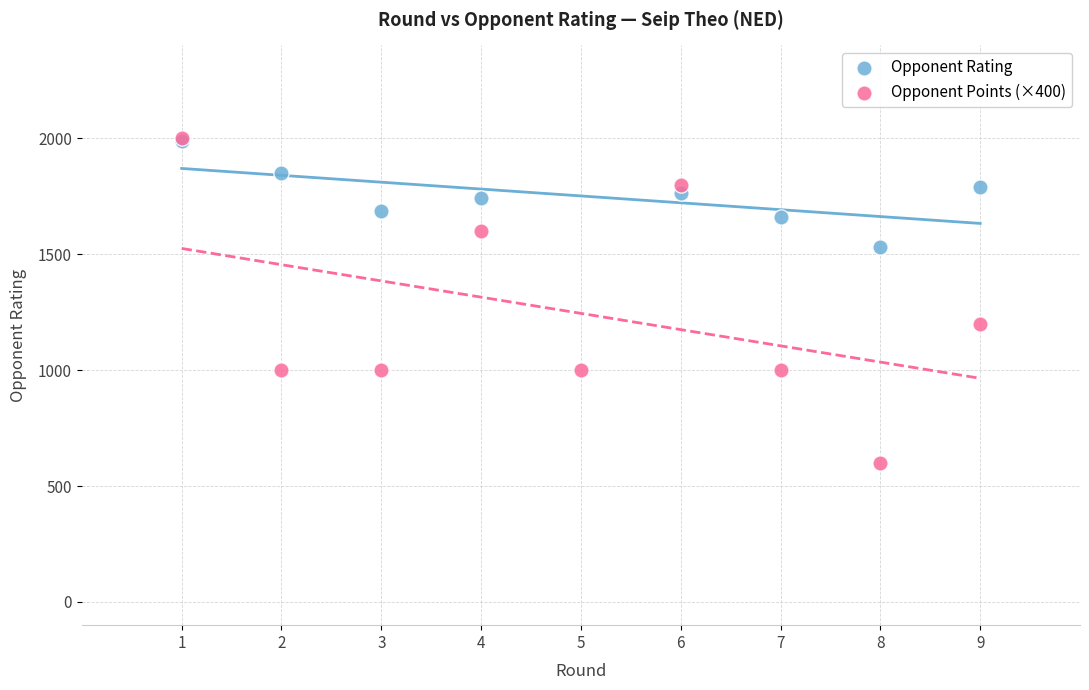

Which series has the widest spread of Y values?

Opponent Points (×400)